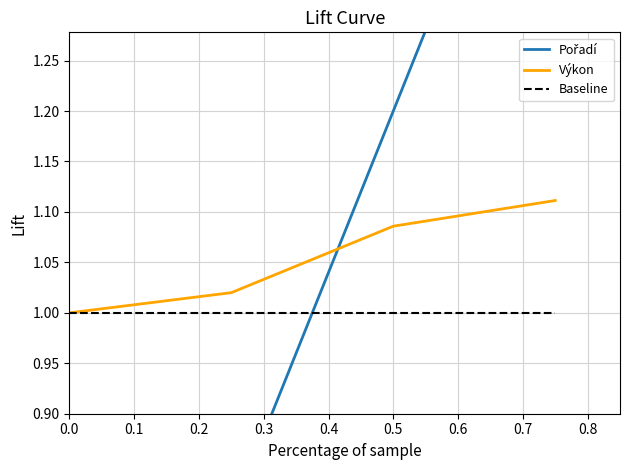

The value of Baseline at 0.5 is 1.4. True or false?

False